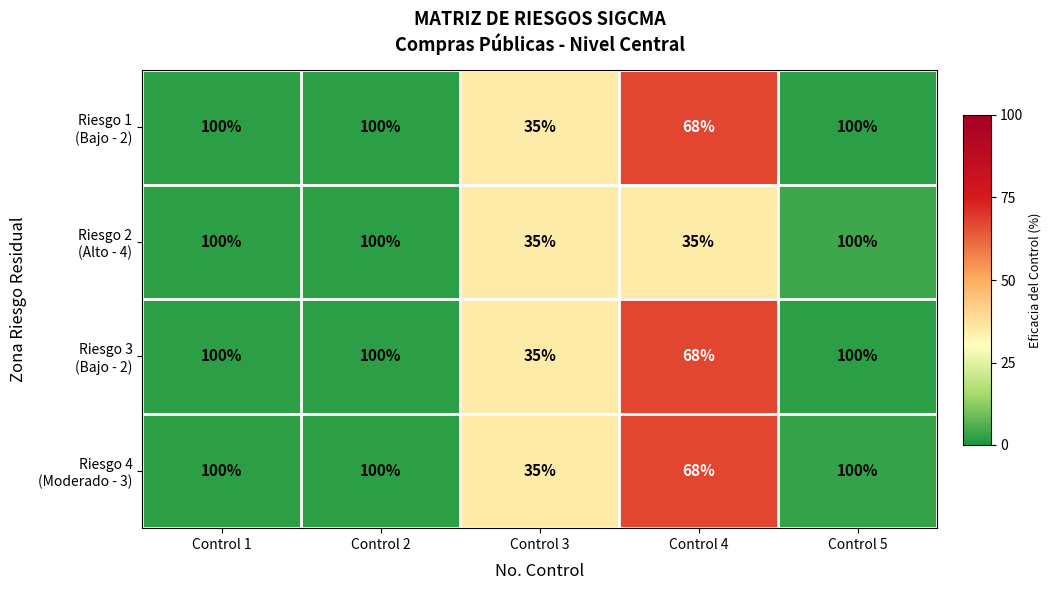

What is the smallest value displayed?

35